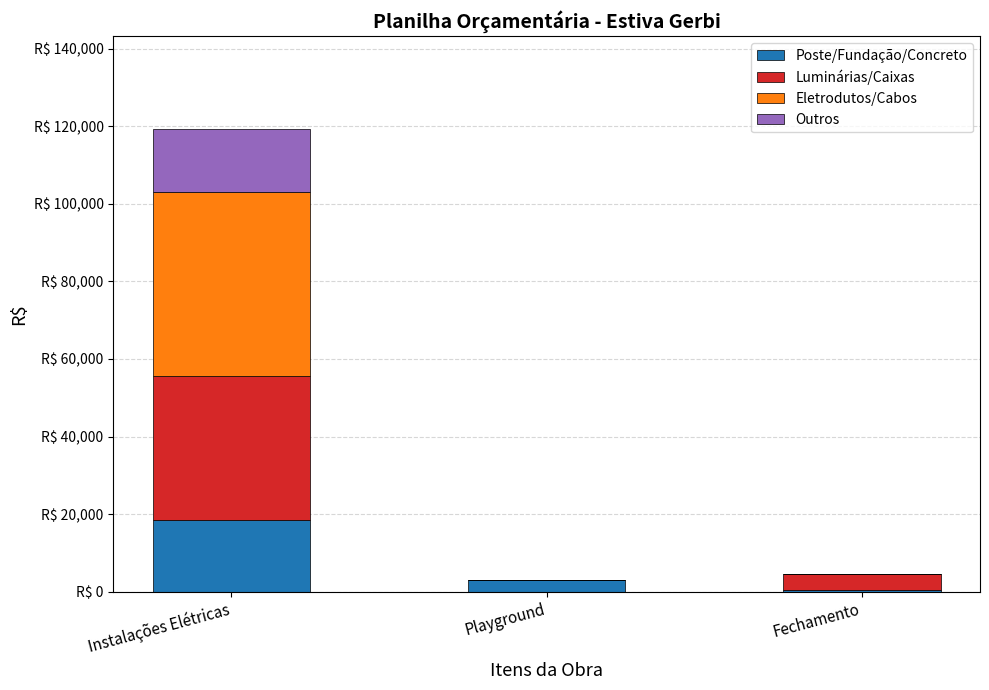

Are the bars grouped side by side (vs. stacked)?

No